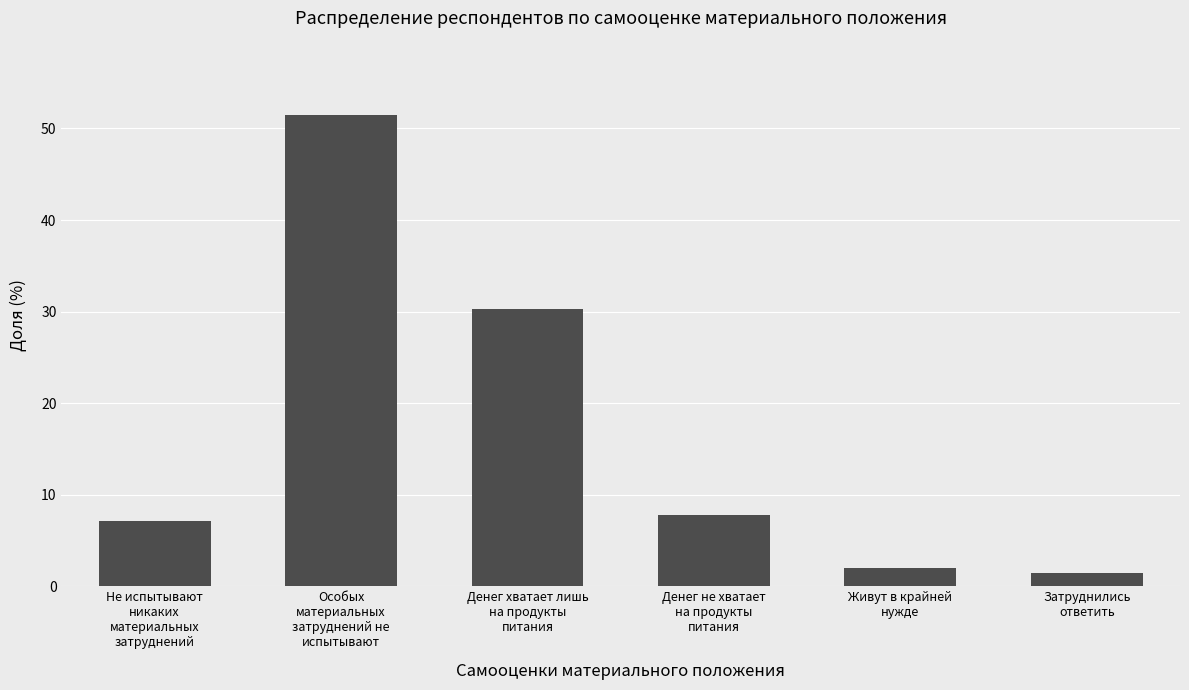

Which category has the lowest value across all series?

Затруднились
ответить